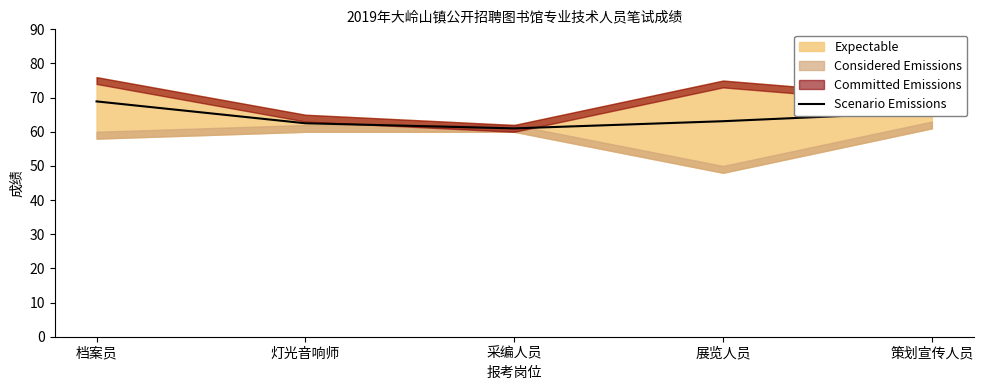

What is the change in value from 灯光音响师 to 策划宣传人员?

+3.3